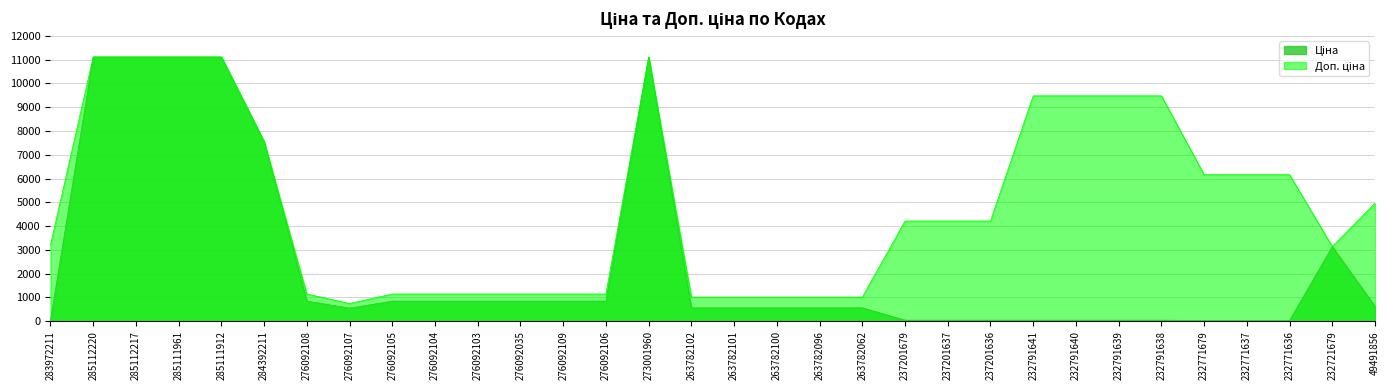

How many lines are shown in the chart?

2